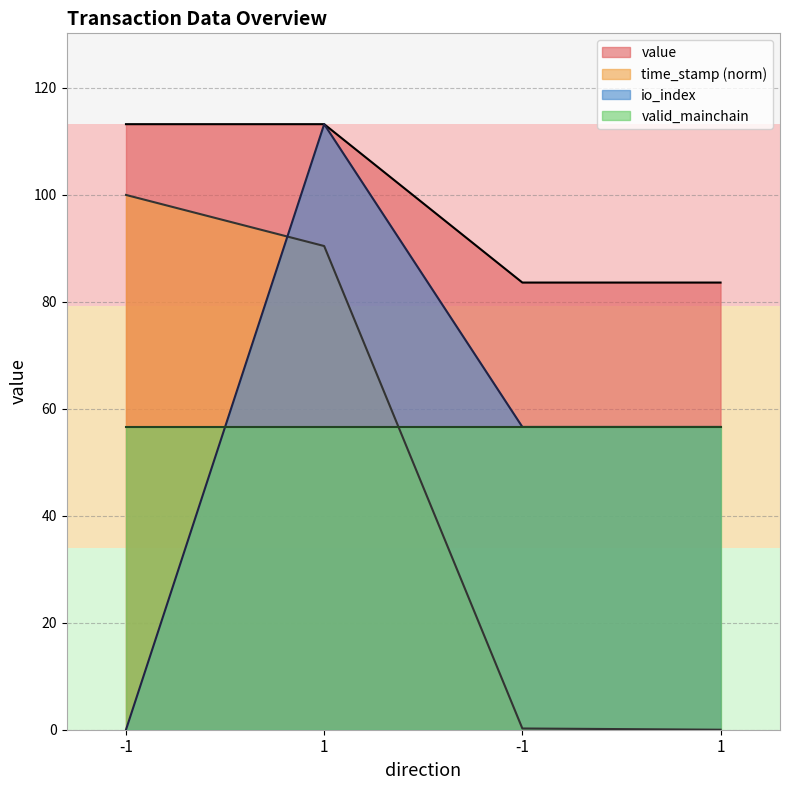

What is the highest value of the value series?

113.2